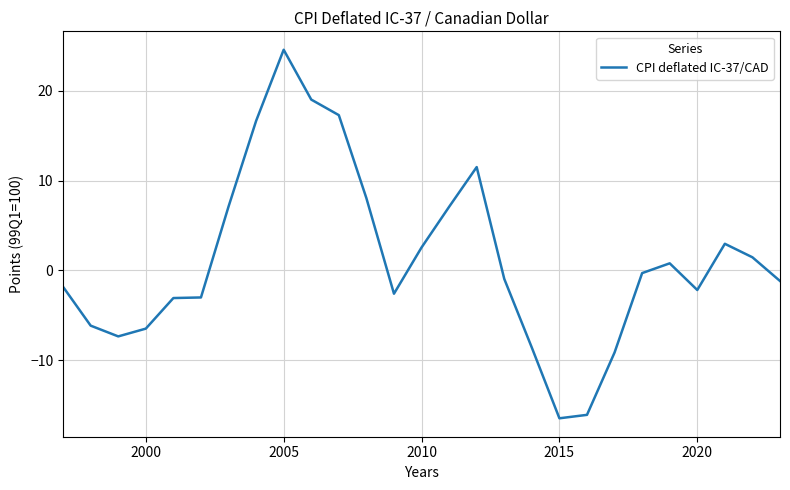

What is the greatest value displayed?

24.6